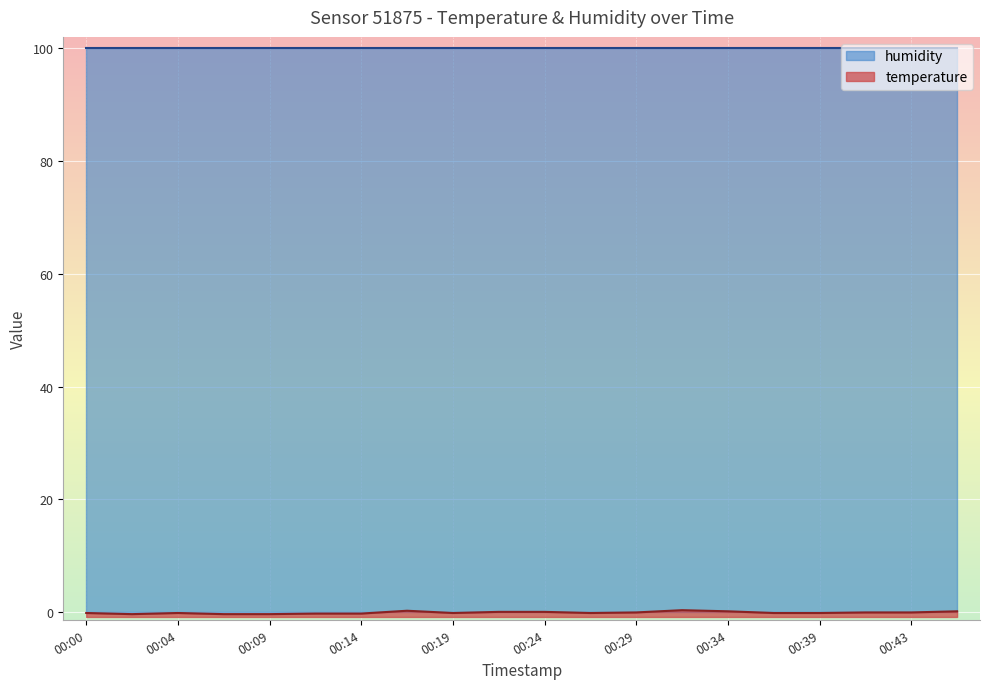

Reading left to right, transcribe all the data shown in this chart.

00:00=-0.1	00:02=-0.3	00:04=-0.1	00:07=-0.3	00:09=-0.3	00:12=-0.2	00:14=-0.2	00:17=0.3	00:19=-0.1	00:22=0.1	00:24=0.1	00:26=-0.1	00:29=0.0	00:31=0.4	00:34=0.2	00:36=-0.1	00:39=-0.1	00:41=0.0	00:43=0.0	00:46=0.2